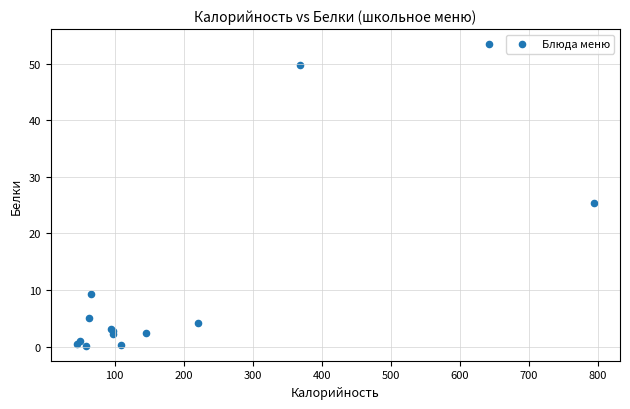

What Y value in the scatter plot is closest to 26?

25.3